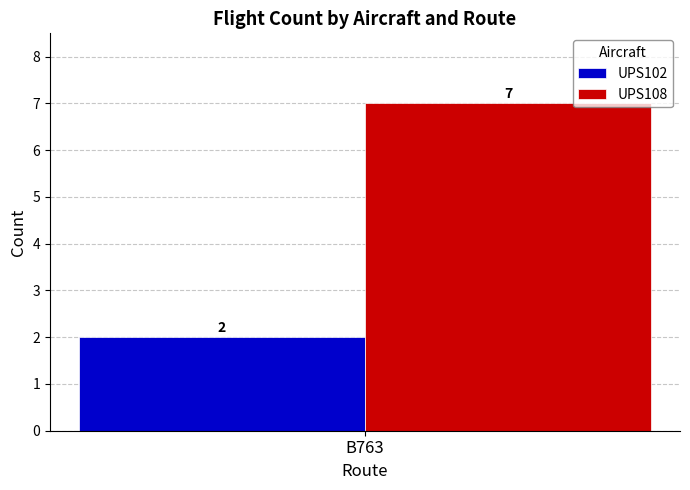

Reading left to right, list all the values displayed in this chart.

UPS102: B763=2
UPS108: B763=7